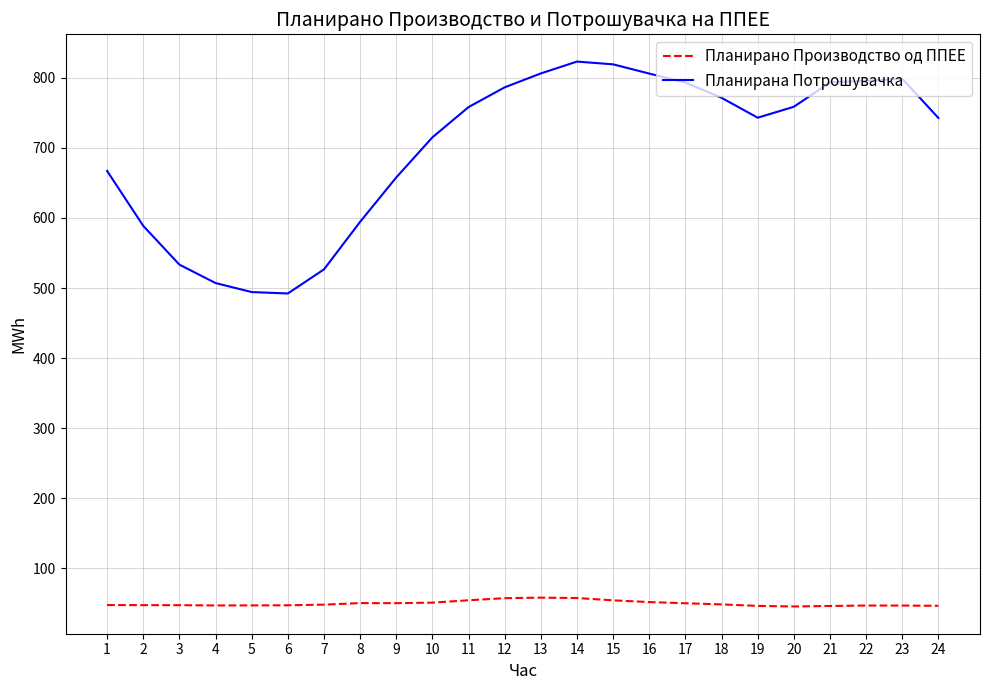

At 10, list the series in order from largest to smallest.

Планирана Потрошувачка, Планирано Производство од ППЕЕ